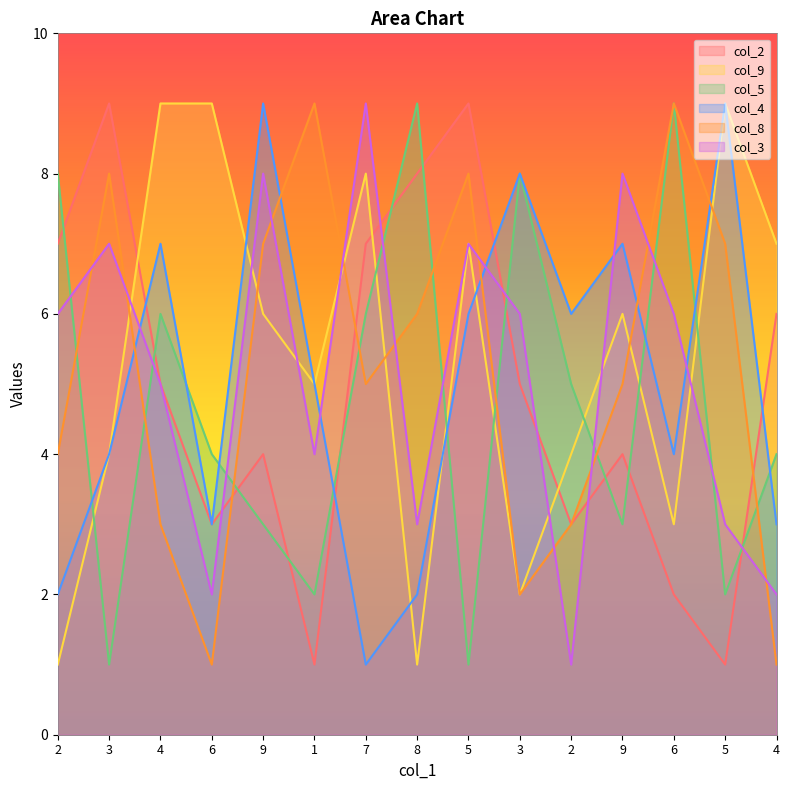

What is the label of the 10th point from the right?

1